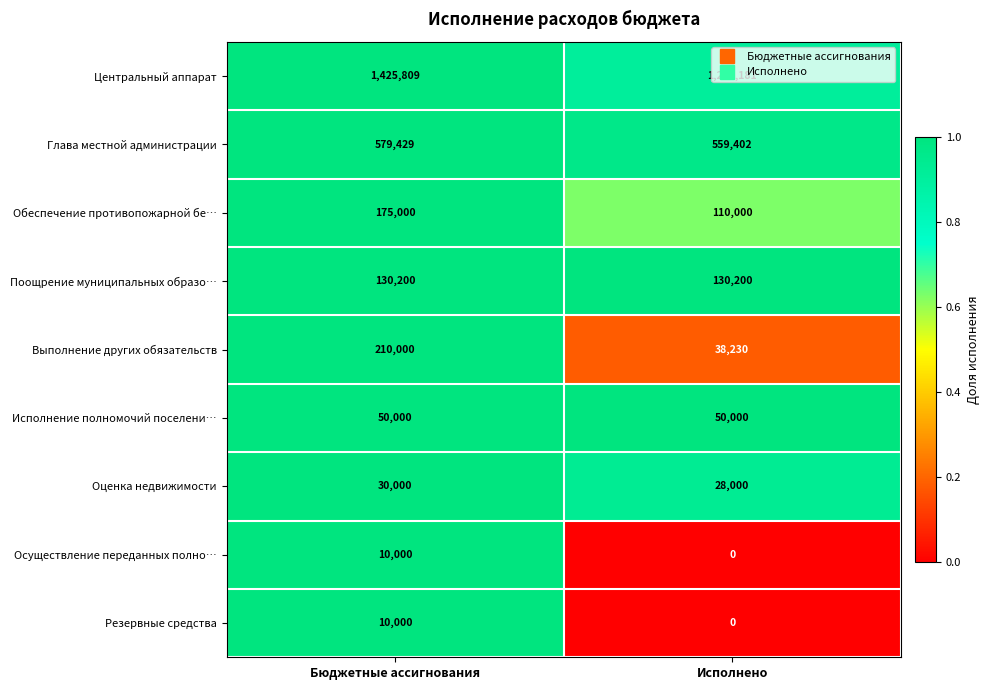

What is the spread (max minus min) of values at Исполнено?

1296181